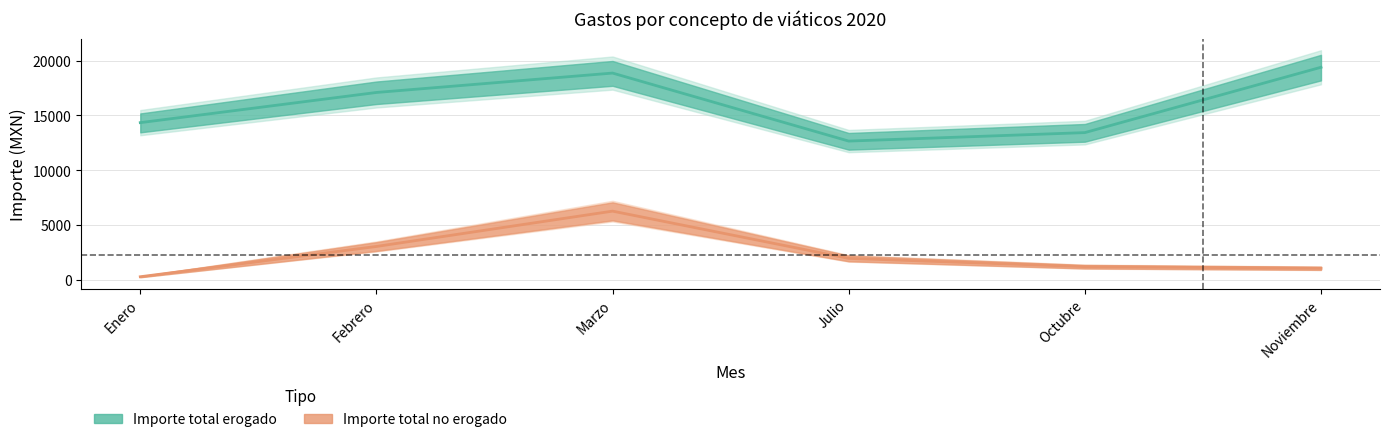

Where is Importe total no erogado nearest to the value 3299?

Febrero